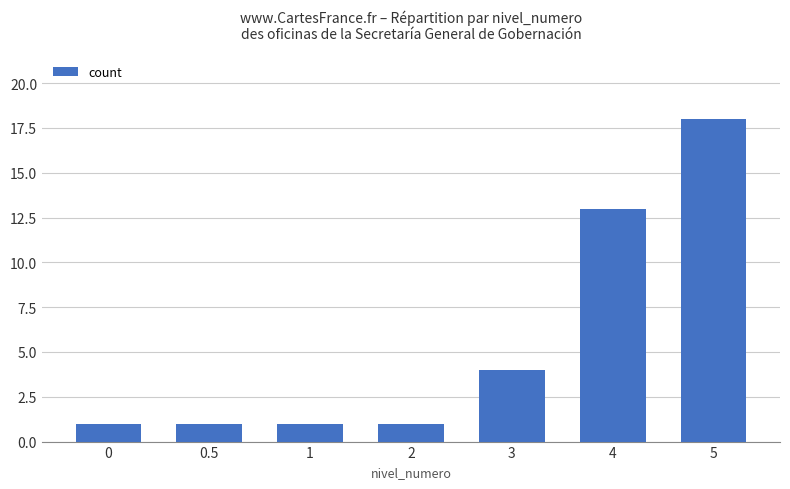

Reading right to left, what are all the values shown in this chart?

18	13	4	1	1	1	1